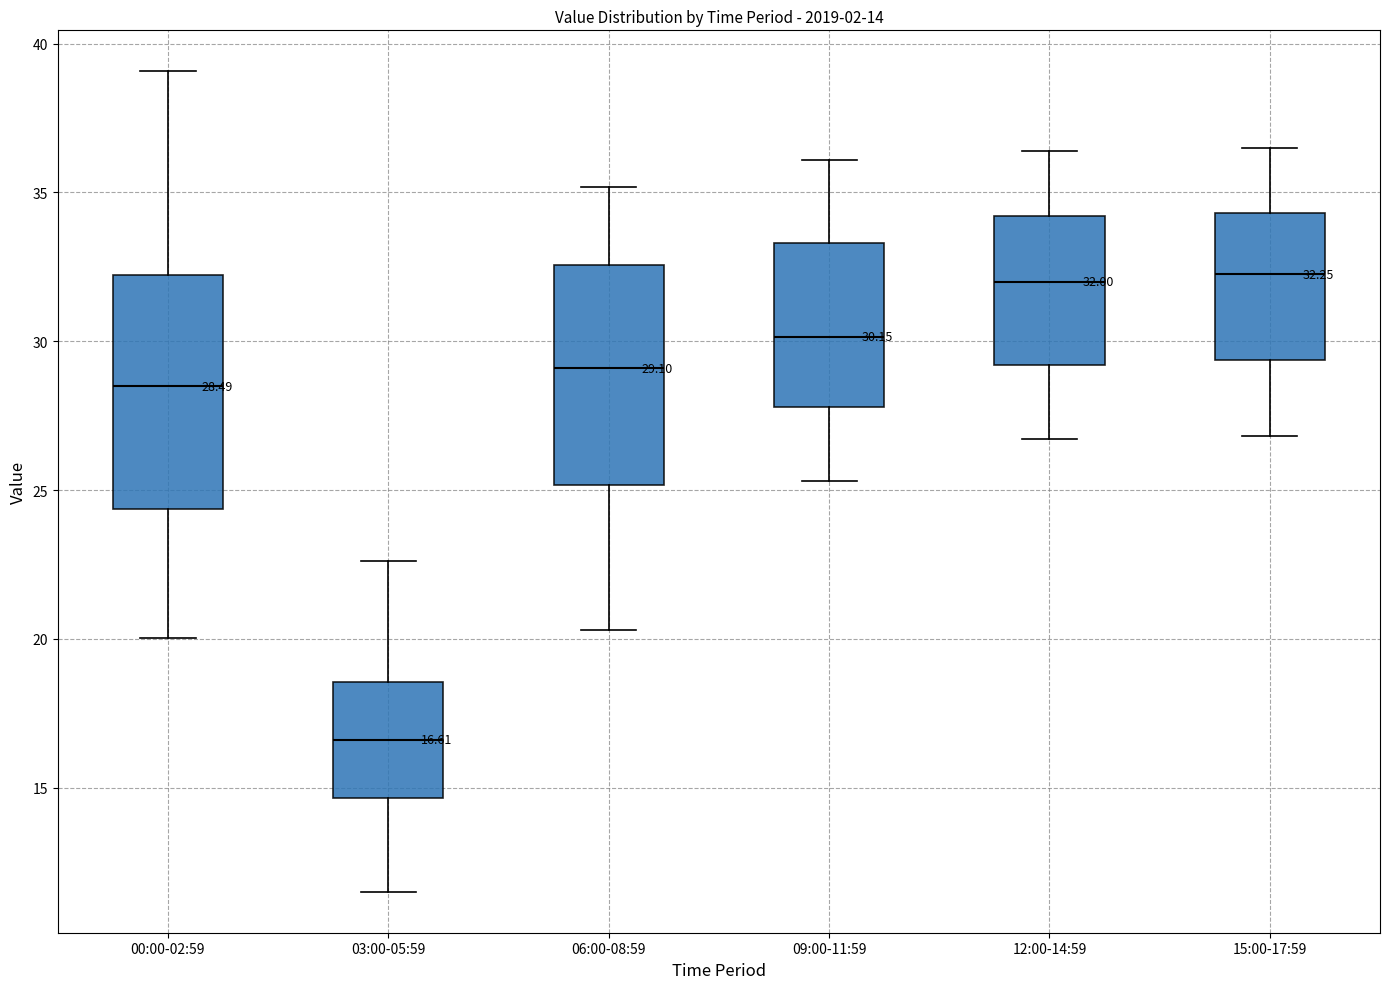

Which box's median line is the lowest?

03:00-05:59